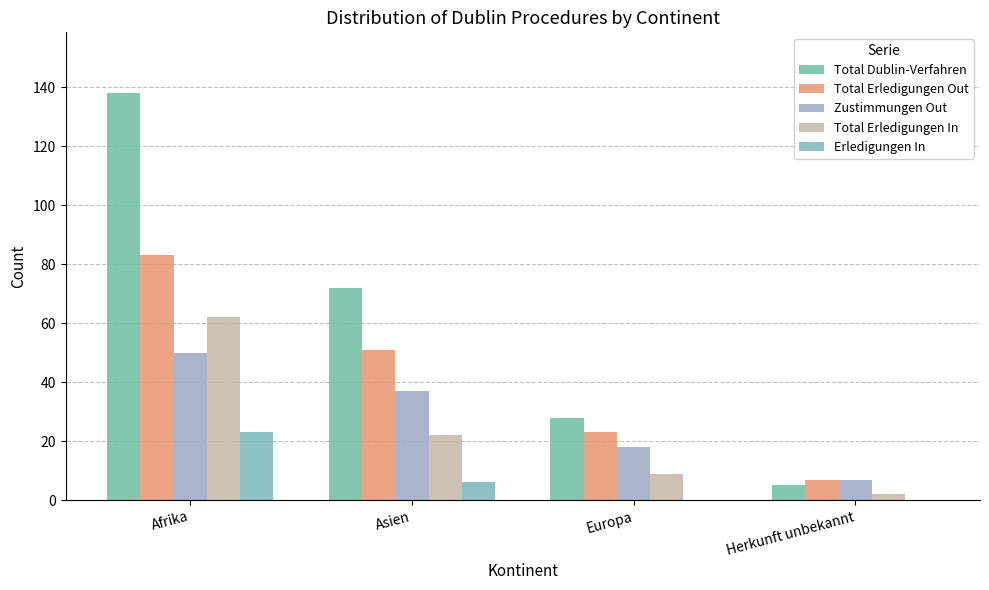

Which category has the highest value in the Erledigungen In series?

Afrika